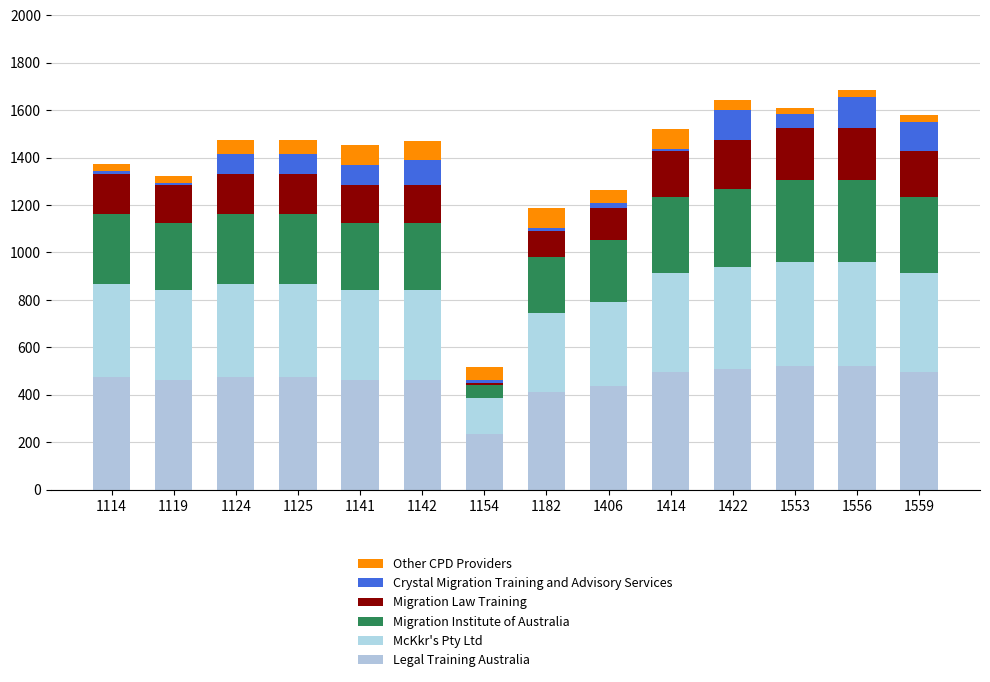

Between 1141 and 1406, which series saw the biggest shift?

Crystal Migration Training and Advisory Services